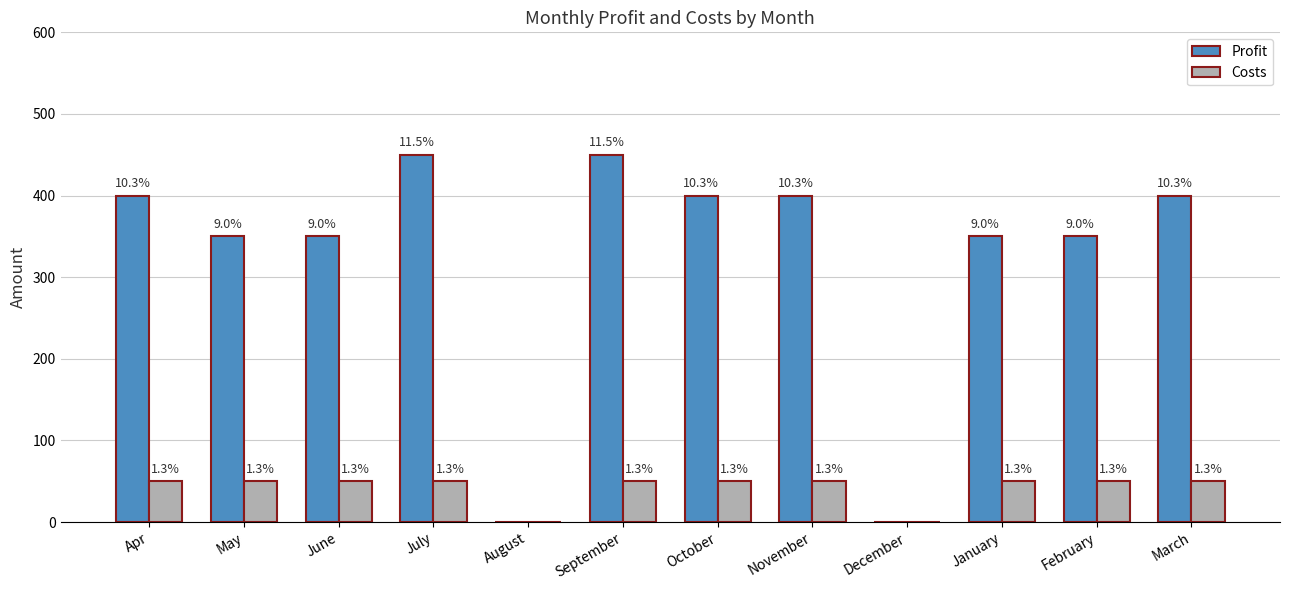

How many groups of bars are there?

12